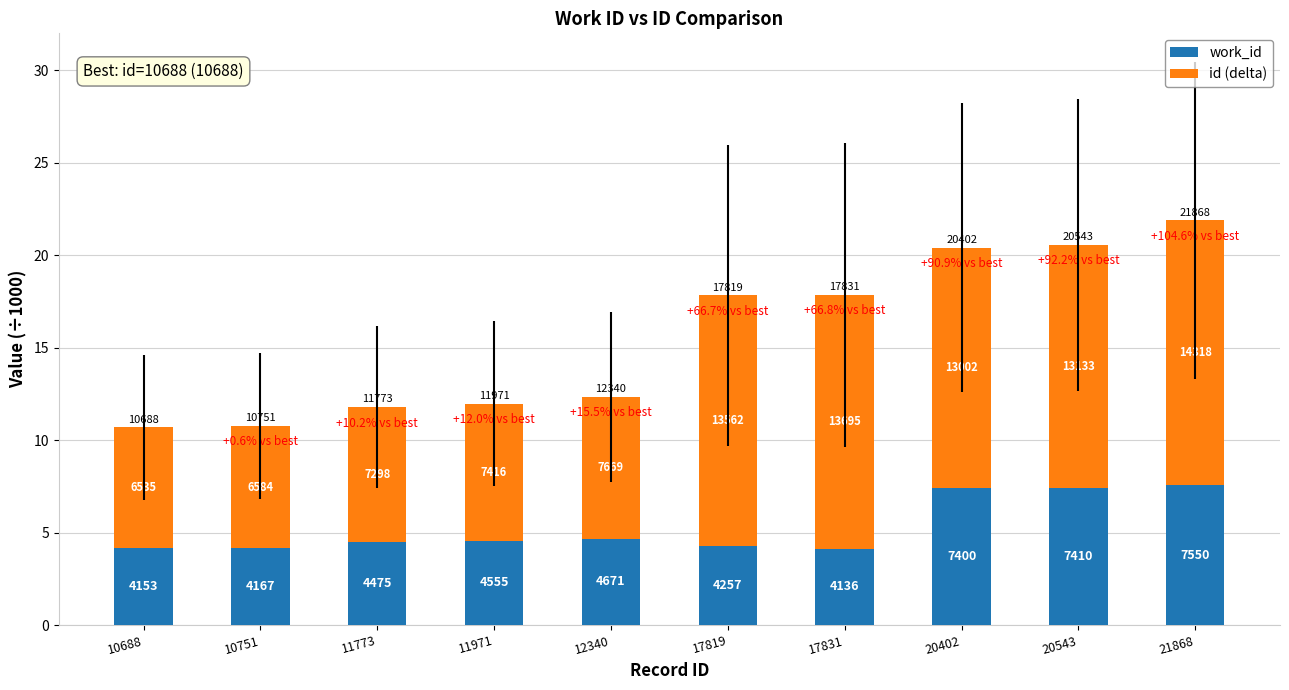

Which category has the lowest value in the work_id series?

17831